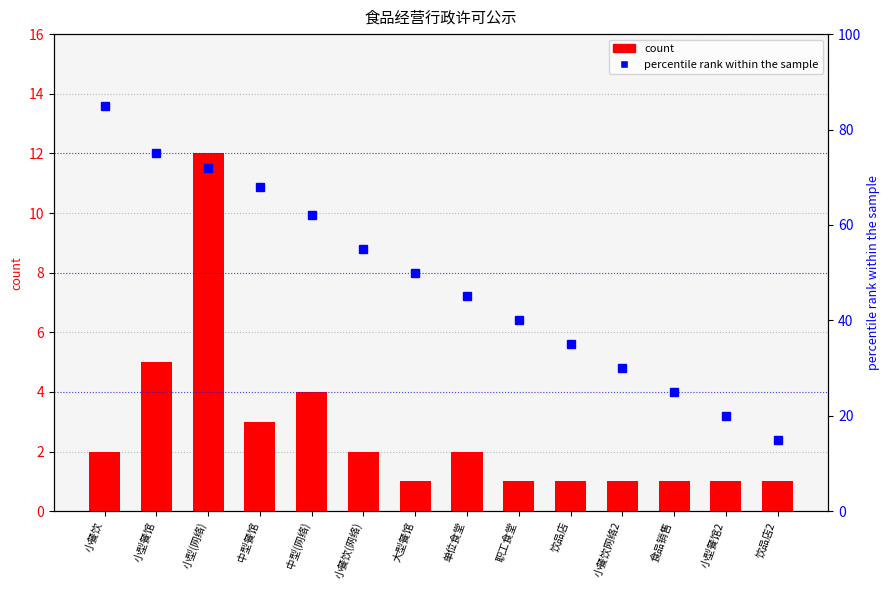

List the labels in order of count value, smallest first.

大型餐馆, 职工食堂, 饮品店, 小餐饮网络2, 食品销售, 小型餐馆2, 饮品店2, 小餐饮, 小餐饮(网络), 单位食堂, 中型餐馆, 中型(网络), 小型餐馆, 小型(网络)